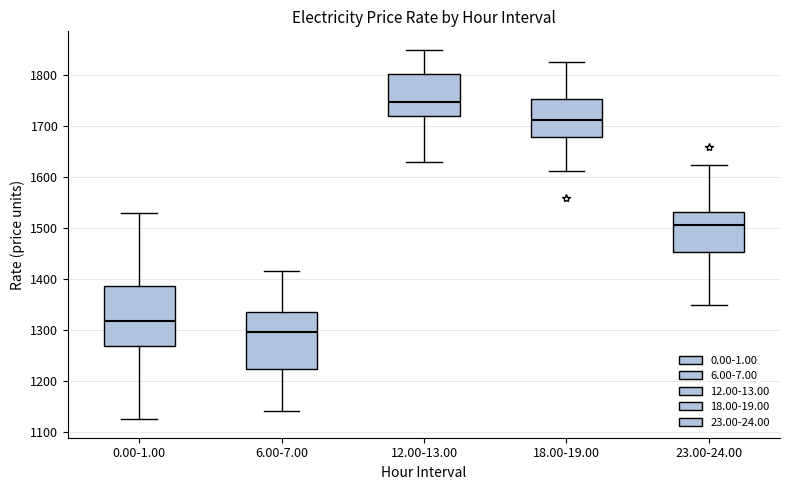

Reading left to right, read every box against the y-axis: the position of its median line, the range the box covers, and the ends of its whiskers. The values are not printed on the chart, so give them approximately, as read against the axis.

0.00-1.00: median 1320, box 1270 to 1390, whiskers 1130 to 1530
6.00-7.00: median 1300, box 1220 to 1340, whiskers 1140 to 1420
12.00-13.00: median 1750, box 1720 to 1800, whiskers 1630 to 1850
18.00-19.00: median 1710, box 1680 to 1750, whiskers 1610 to 1820
23.00-24.00: median 1510, box 1450 to 1530, whiskers 1350 to 1620